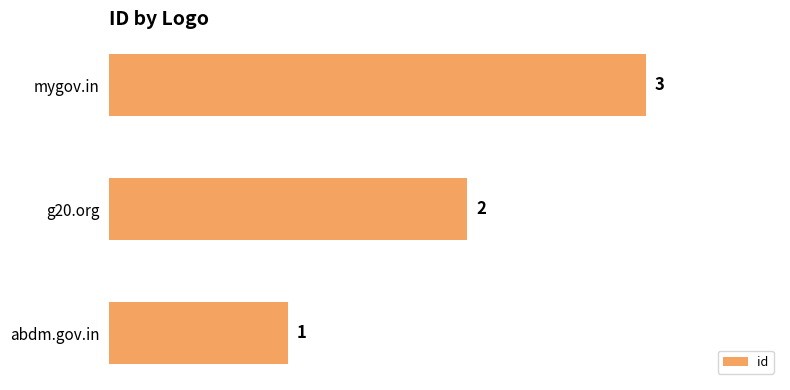

Reading top to bottom, what are all the values shown in this chart?

3	2	1